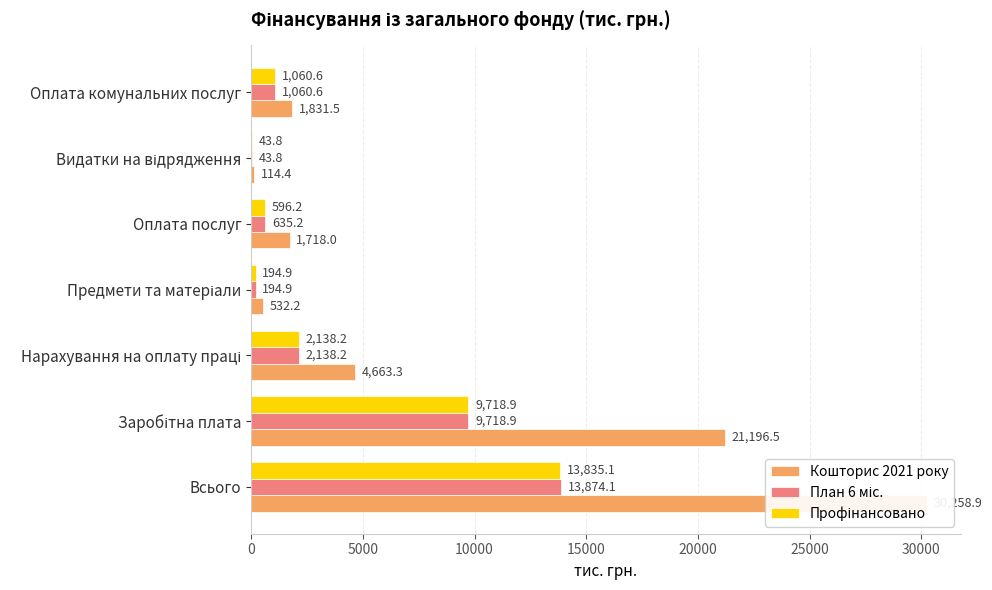

What is the difference between the План 6 міс. values at 5000 and 15000?

9524.0